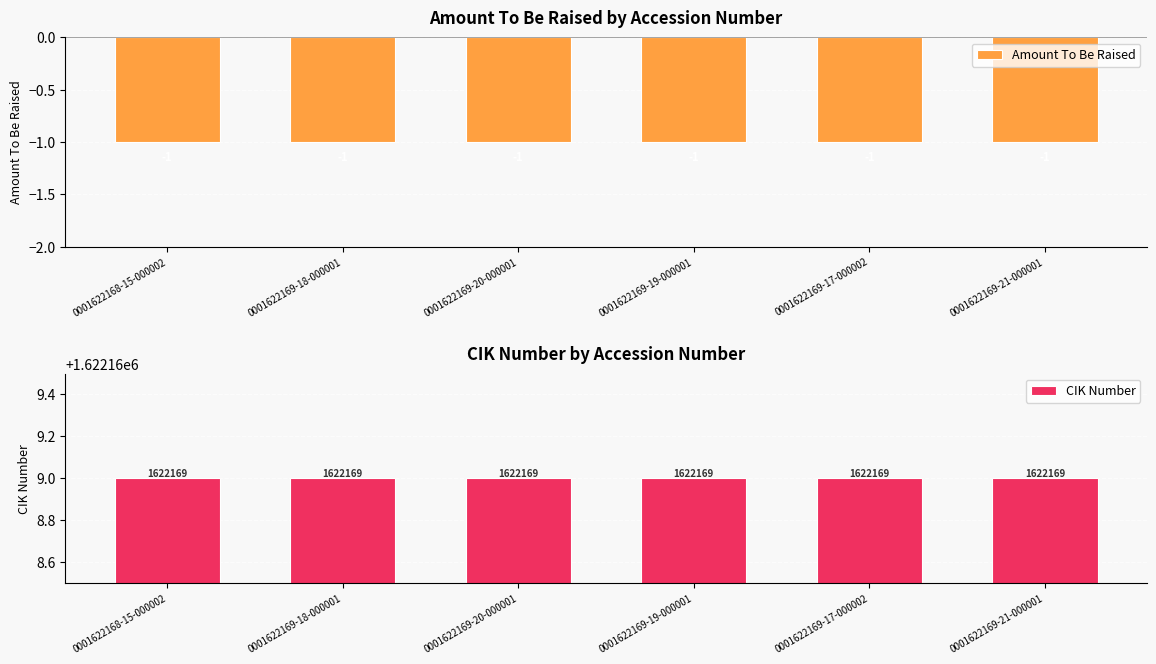

Which series has the largest range (max minus min)?

Amount To Be Raised